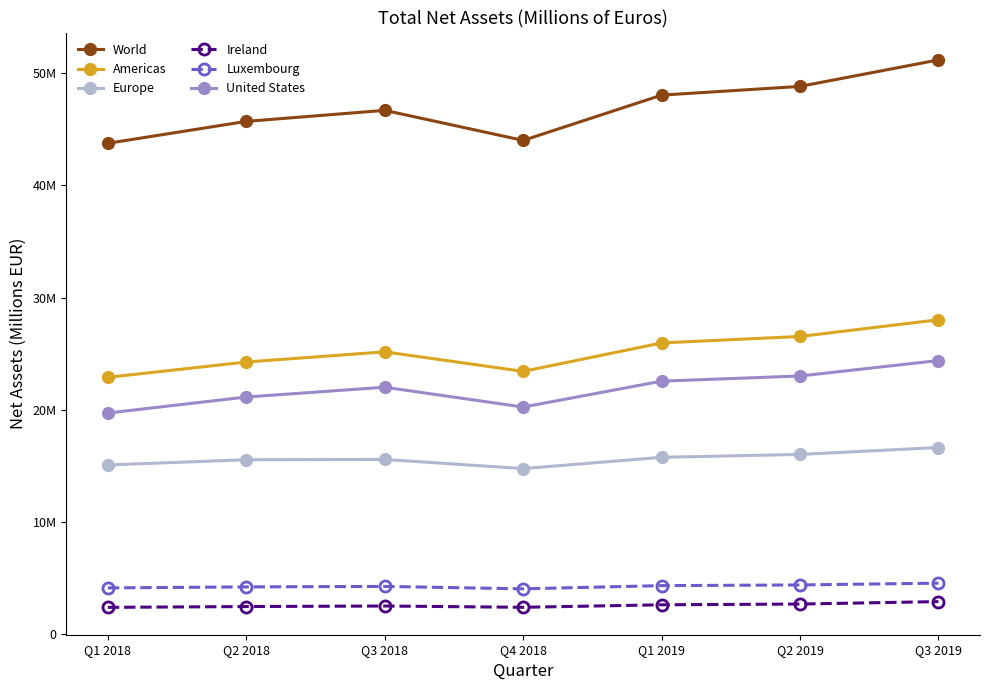

What is the lowest value of the Ireland series?

2416381